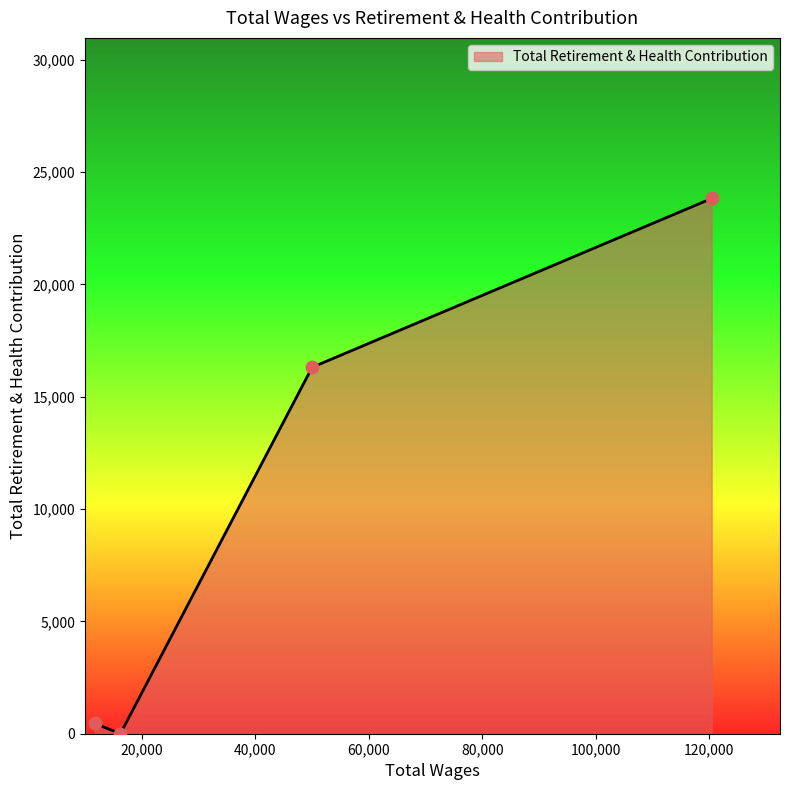

What is the sum of all values?

40583